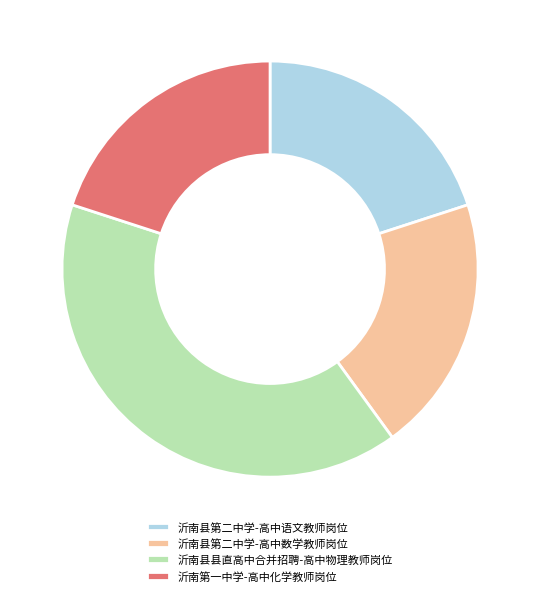

Is the sum of 沂南县第二中学-高中数学教师岗位 and 沂南县县直高中合并招聘-高中物理教师岗位 greater than half?

Yes